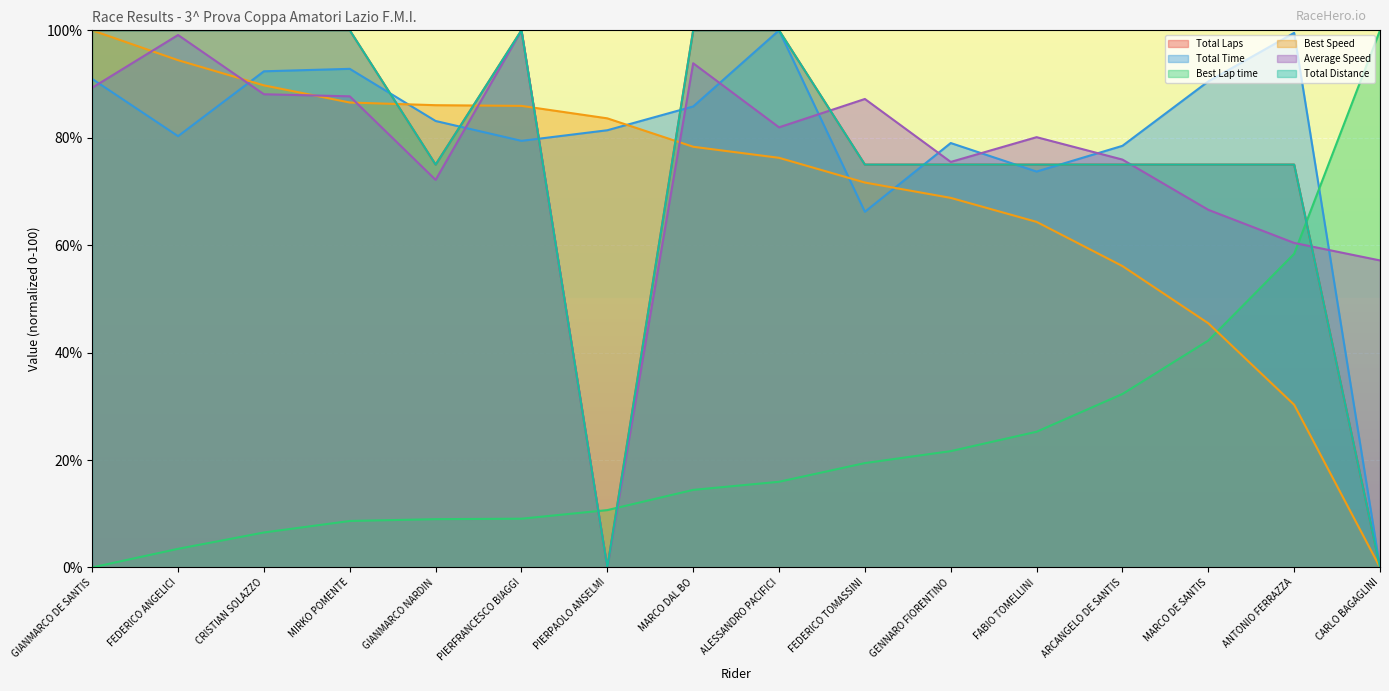

Is it true that Best Lap time equals 3.5 at FEDERICO ANGELICI?

True